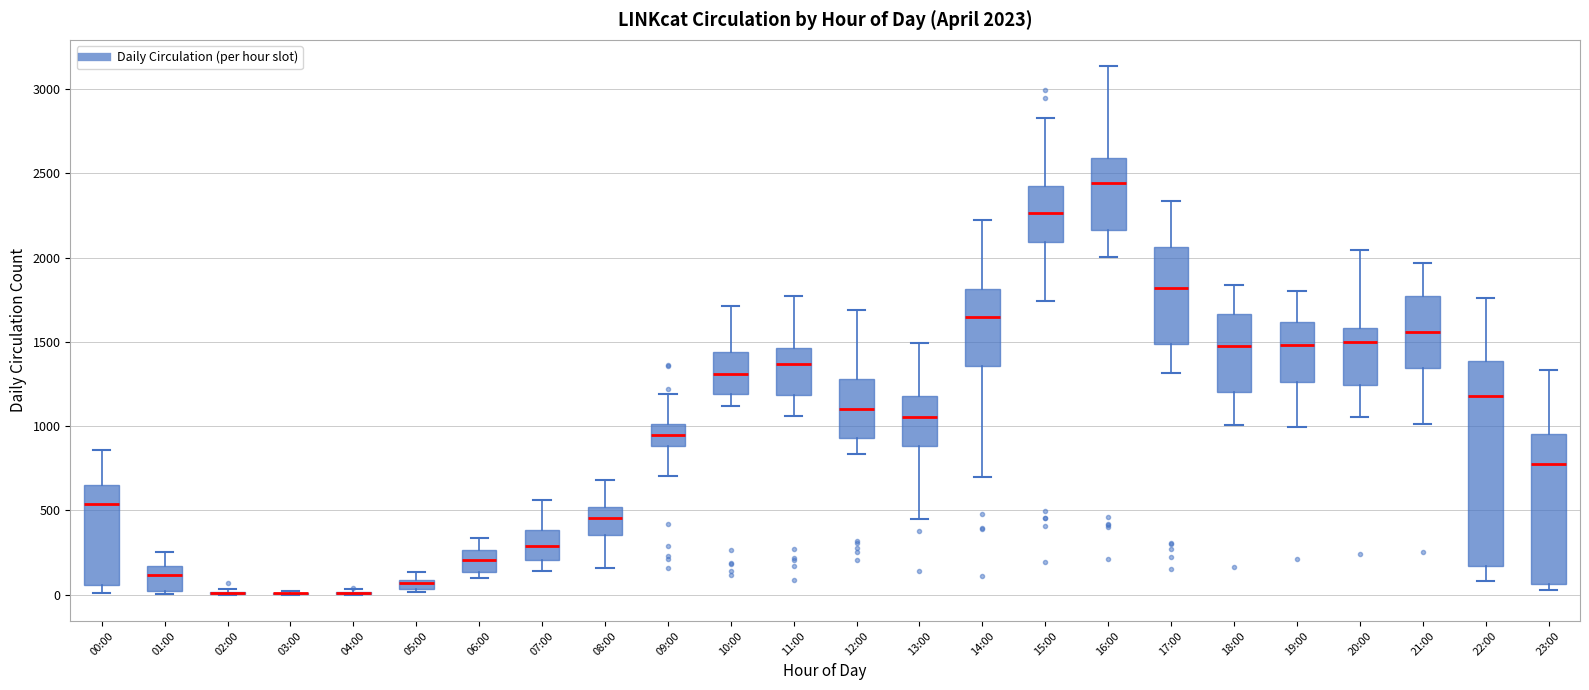

Comparing the boxes themselves (not the whiskers), which one is the tallest?

22:00